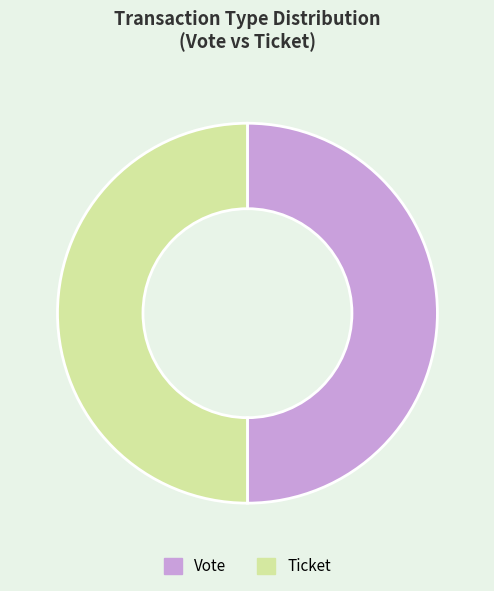

The Ticket slice represents 50% of the pie. True or false?

True